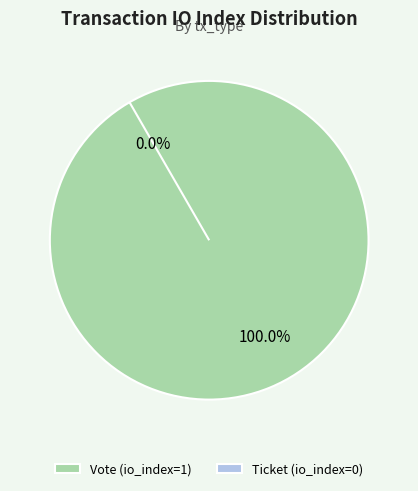

Does any single category account for the majority?

Yes